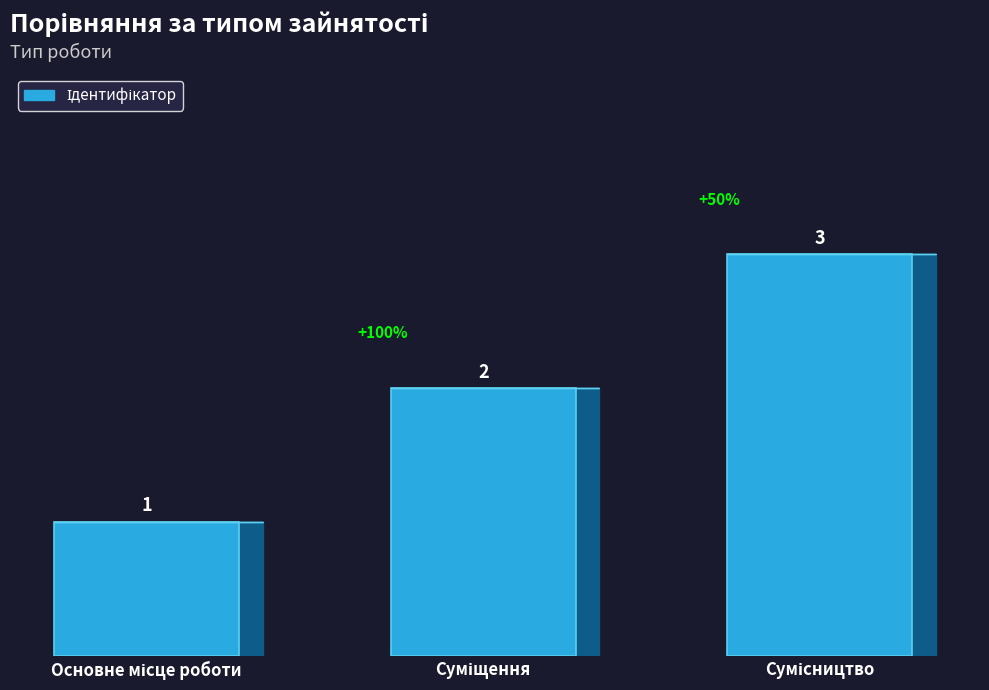

What is the value of the 3rd bar from the left?

3